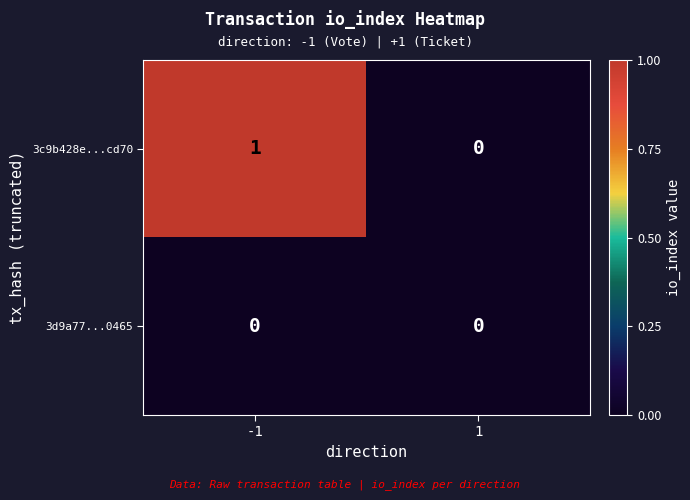

Reading left to right, extract all data points from this chart.

3c9b428e...cd70: -1=1	1=0
3d9a77...0465: -1=0	1=0